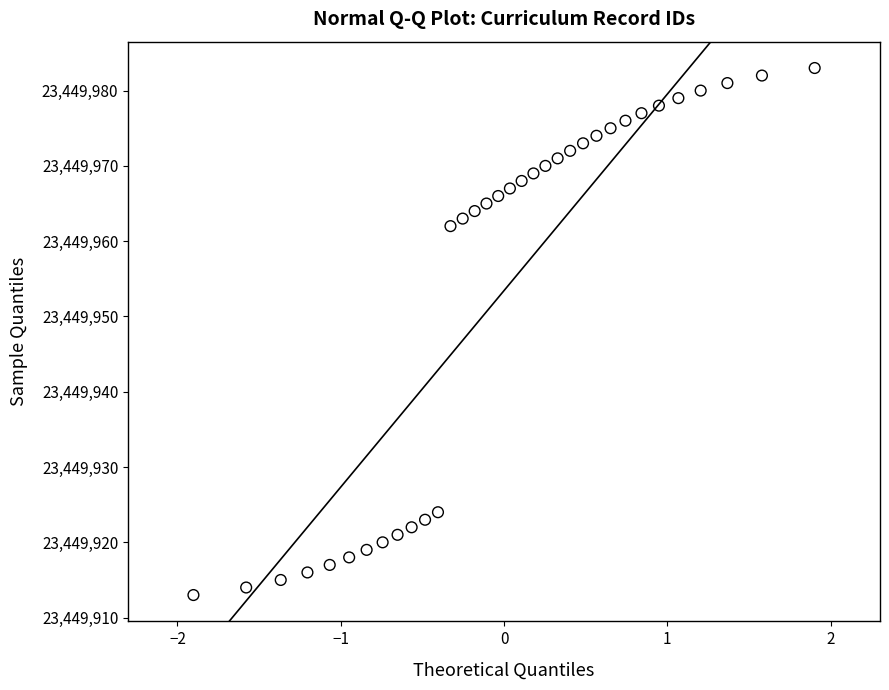

What Y value in the scatter plot is closest to 23449948?

23449962